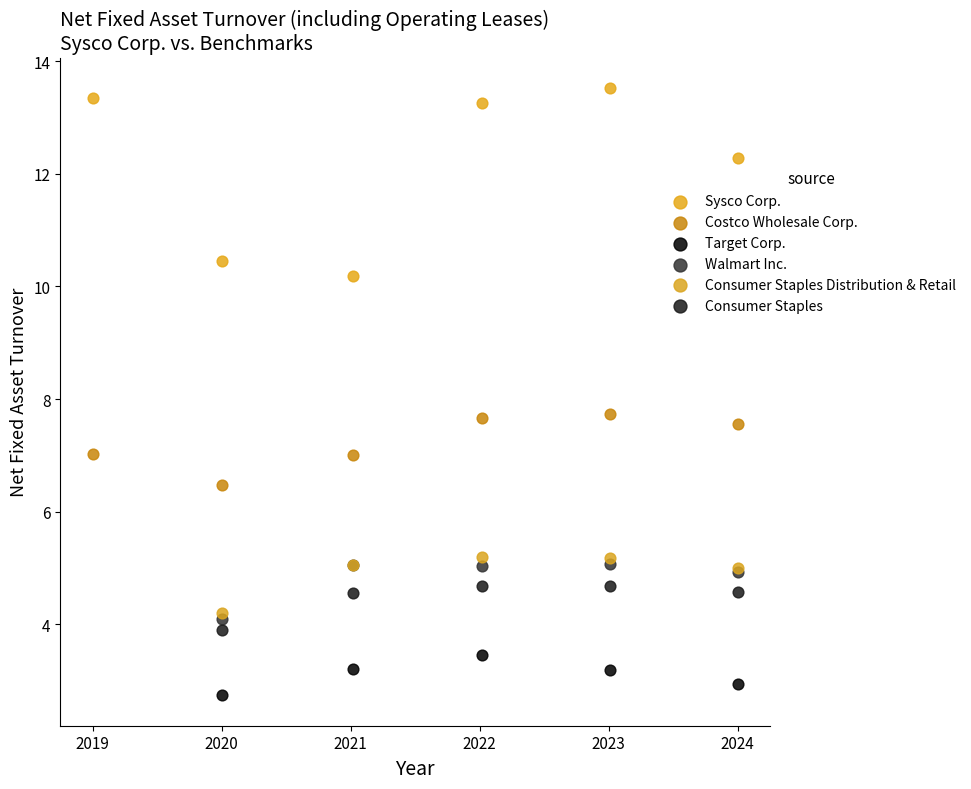

Which series has the largest Y range (max minus min)?

Sysco Corp.